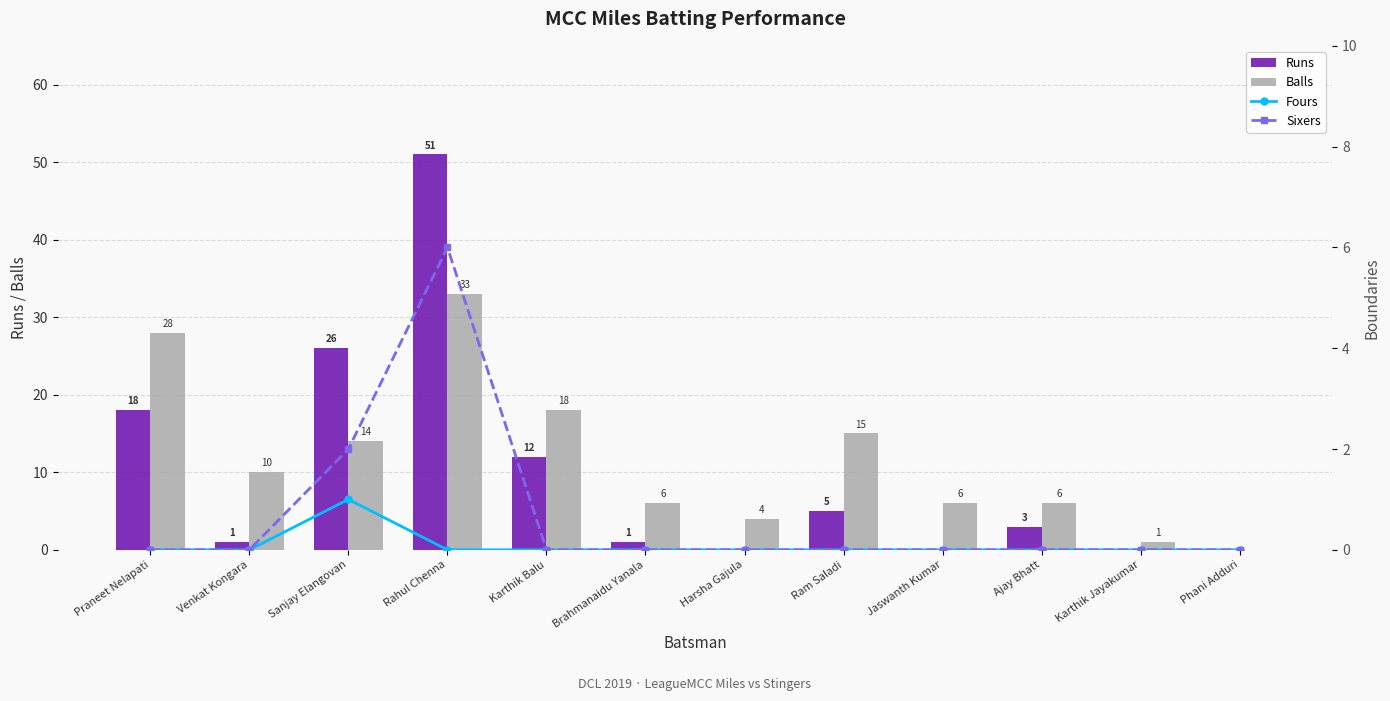

The value of Balls at Karthik Jayakumar is 2. True or false?

False